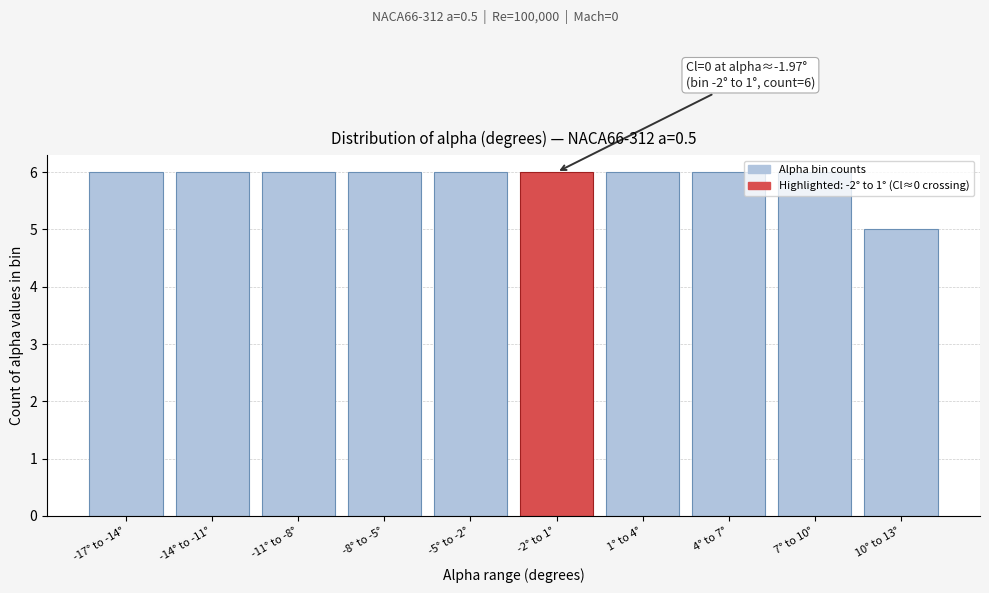

What is the average value?

6